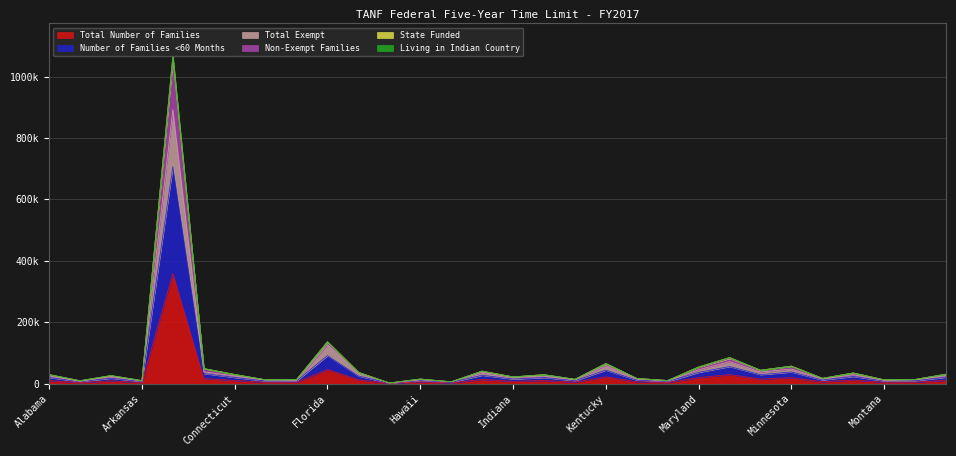

At how many categories does at least one series exceed 798536?

1